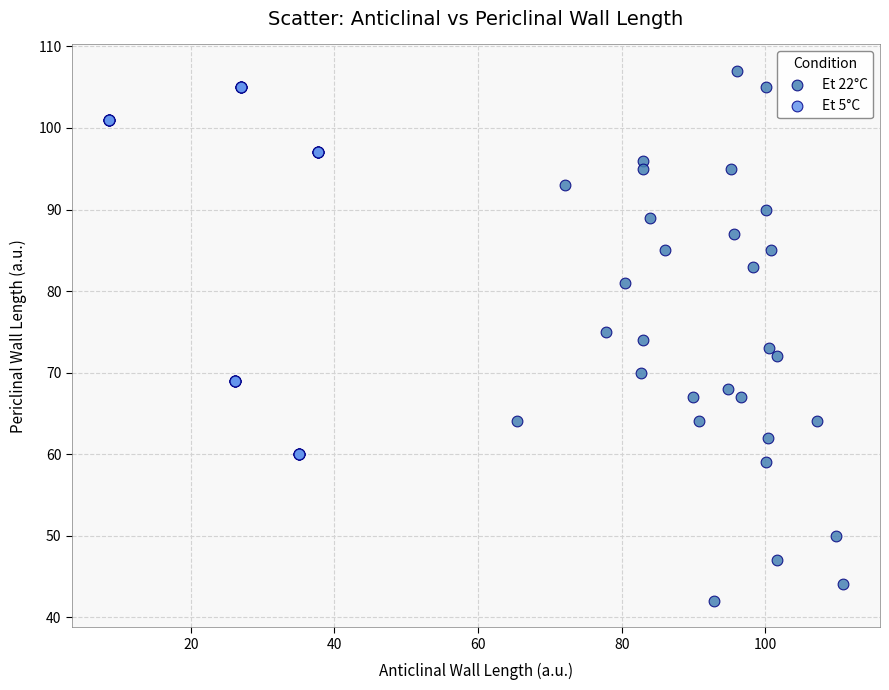

Which series reaches the maximum Y coordinate?

Et 22°C